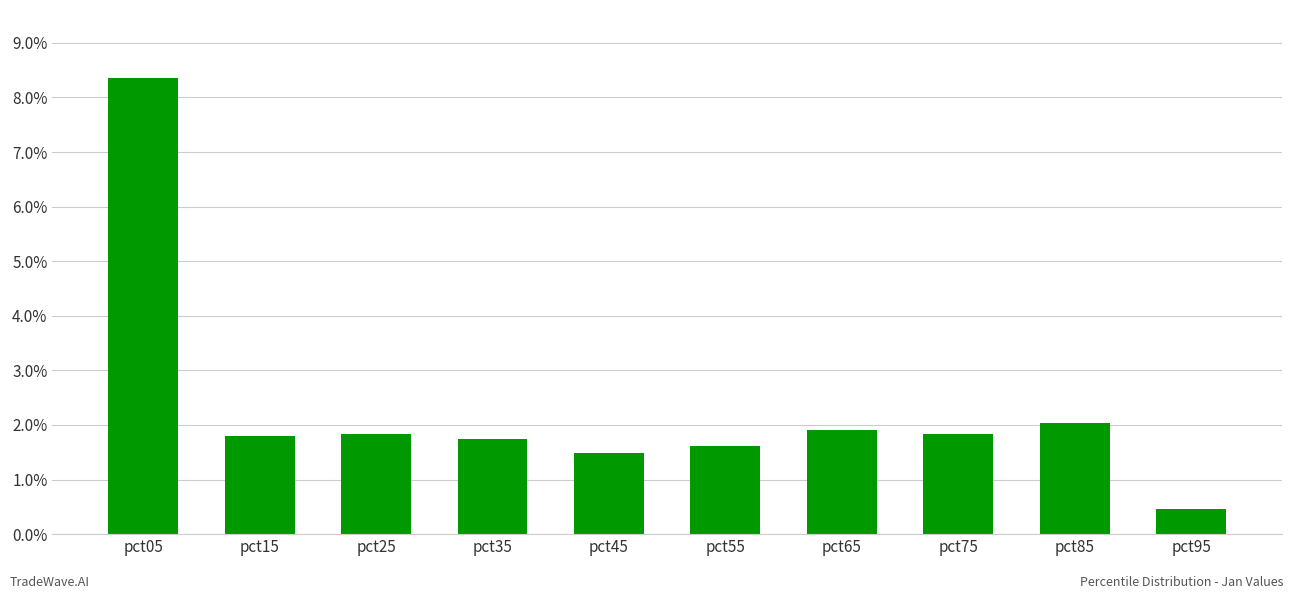

Read the value at pct25.

1.8